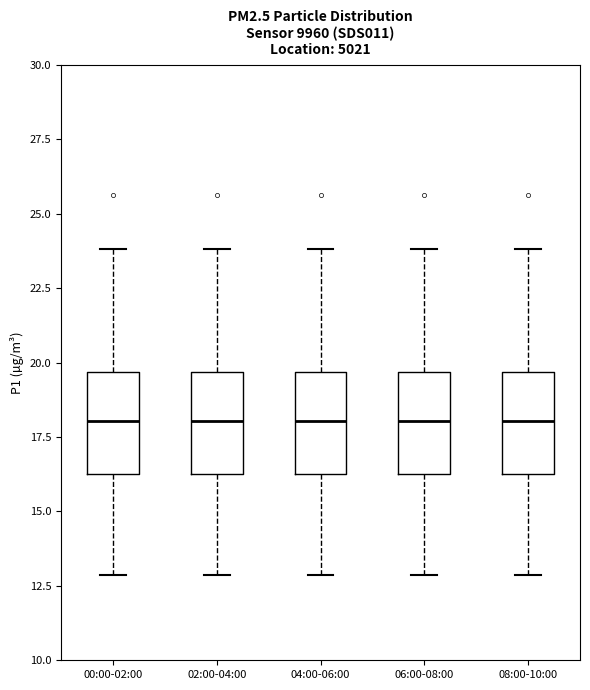

Reading left to right, transcribe this box plot: for each box, give where its median line is, the range the box spans, and where its two whiskers end, as read against the y-axis. The values are not printed on the chart, so give them approximately, as read against the axis.

00:00-02:00: median 18.0, box 16.5 to 19.5, whiskers 13.0 to 24.0
02:00-04:00: median 18.0, box 16.5 to 19.5, whiskers 13.0 to 24.0
04:00-06:00: median 18.0, box 16.5 to 19.5, whiskers 13.0 to 24.0
06:00-08:00: median 18.0, box 16.5 to 19.5, whiskers 13.0 to 24.0
08:00-10:00: median 18.0, box 16.5 to 19.5, whiskers 13.0 to 24.0